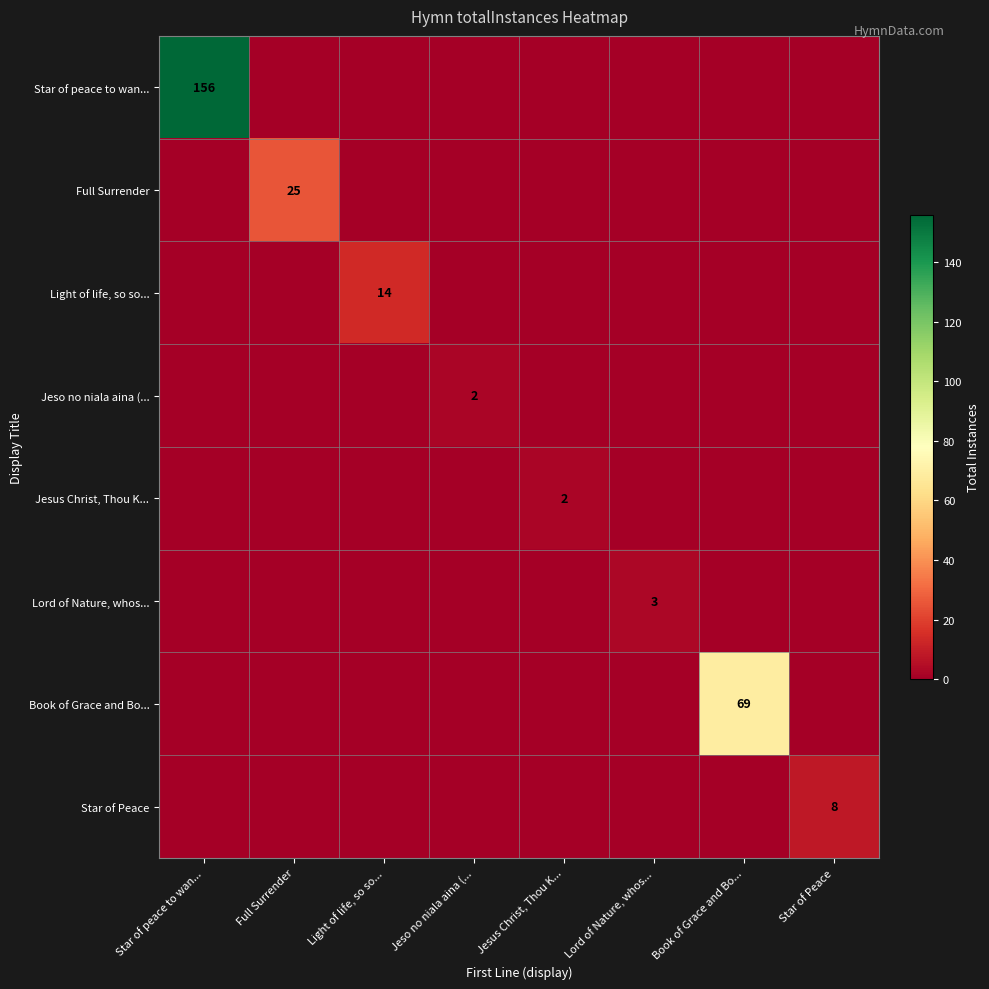

The value of Star of Peace at Star of Peace is 3. True or false?

False